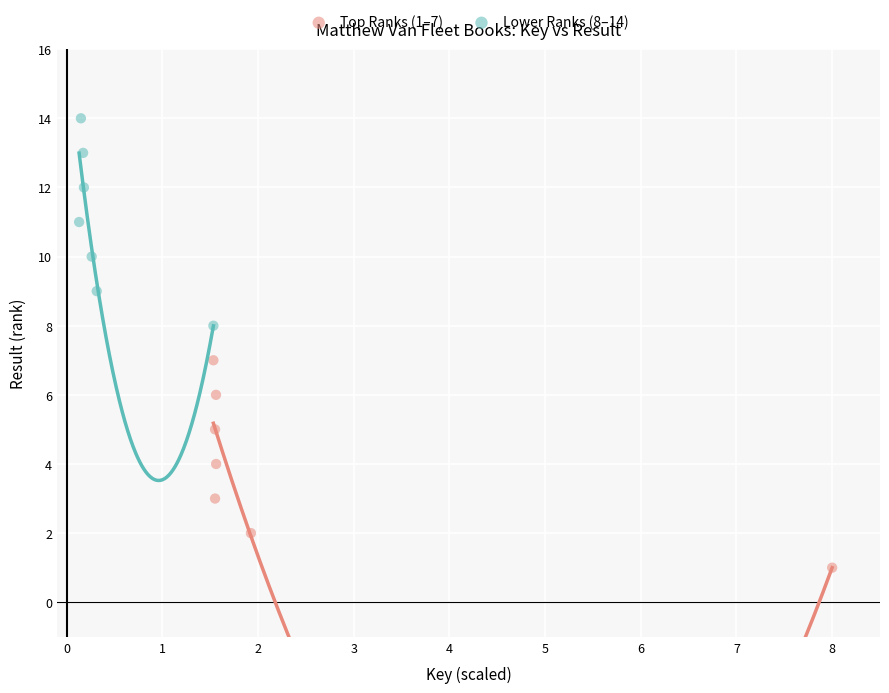

Which series contains the highest Y value?

Lower Ranks (8–14)